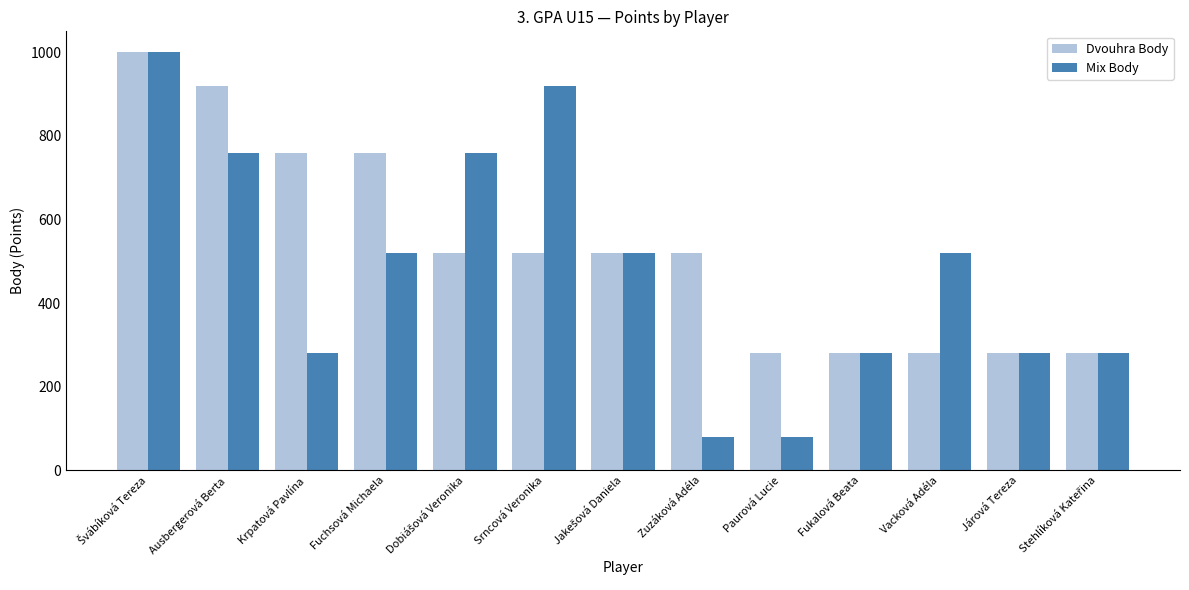

Is it true that Dvouhra Body equals 280 at Járová Tereza?

True